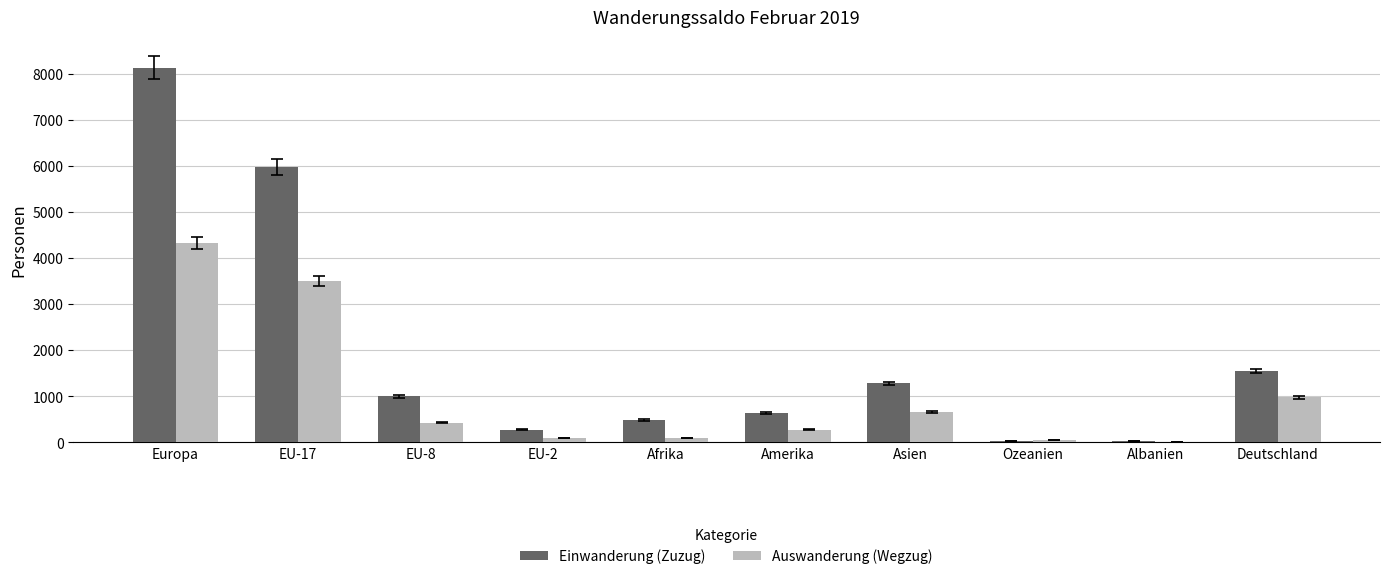

Which category has the highest value across all series?

Europa